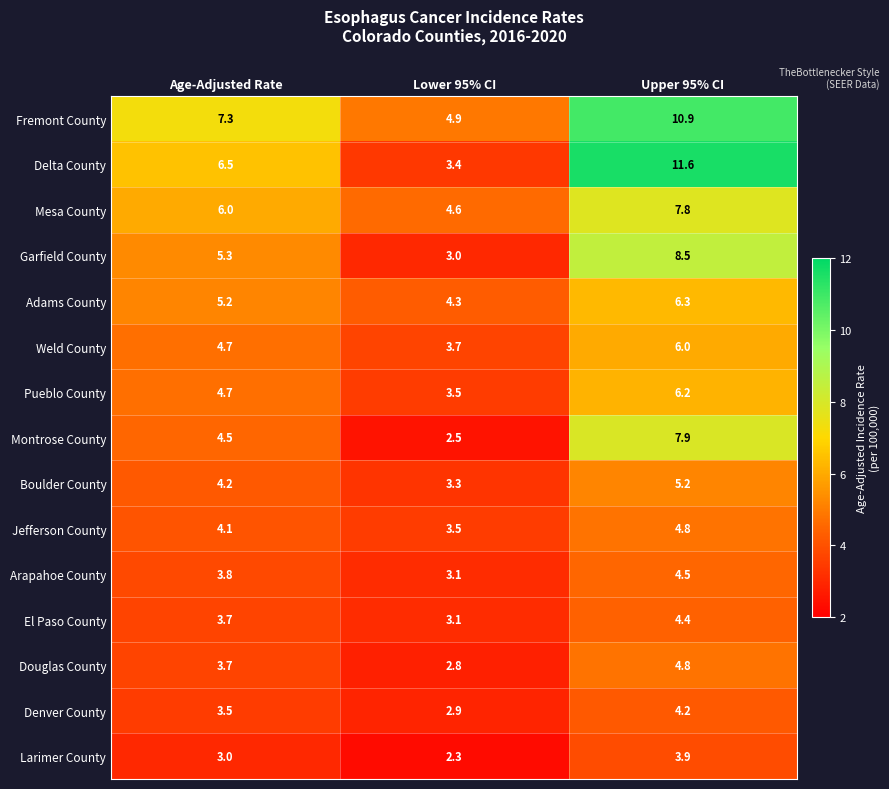

List the labels in order of Adams County value, smallest first.

Lower 95% CI, Age-Adjusted Rate, Upper 95% CI